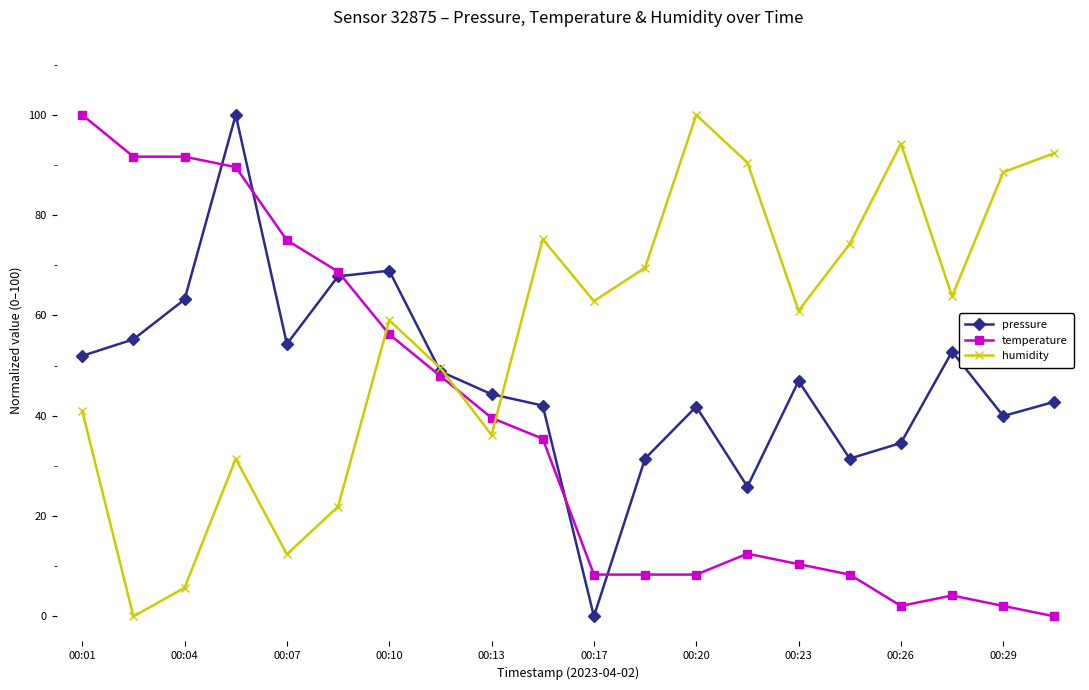

How many interior local peaks does the pressure series have?

5